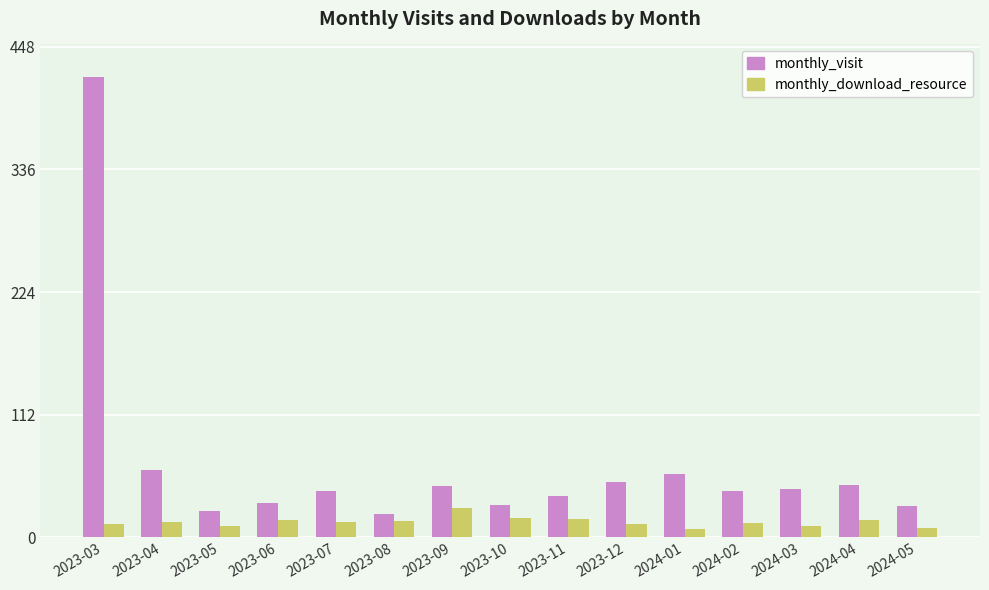

What are all the series names shown in the legend?

monthly_visit, monthly_download_resource